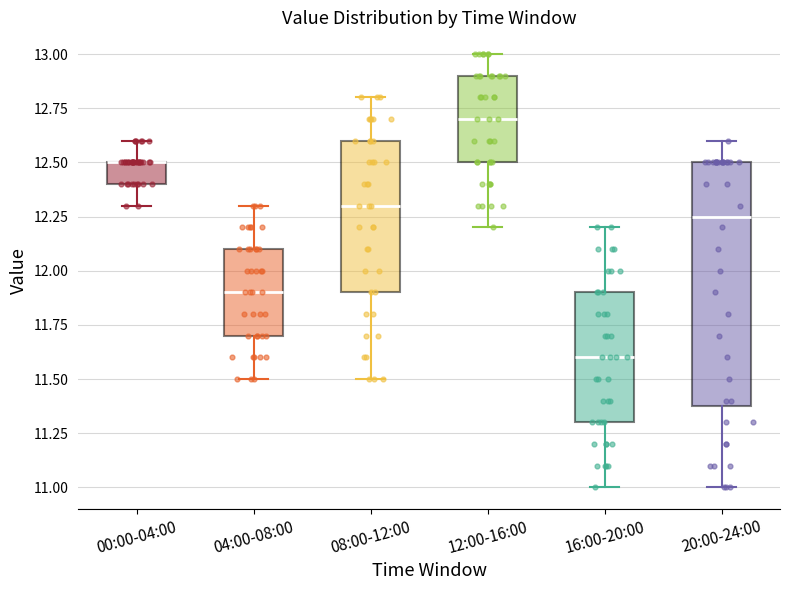

Where does the median line of the box for 16:00-20:00 sit on the y-axis? The values are not printed on the chart, so give them approximately, as read against the axis.

11.60